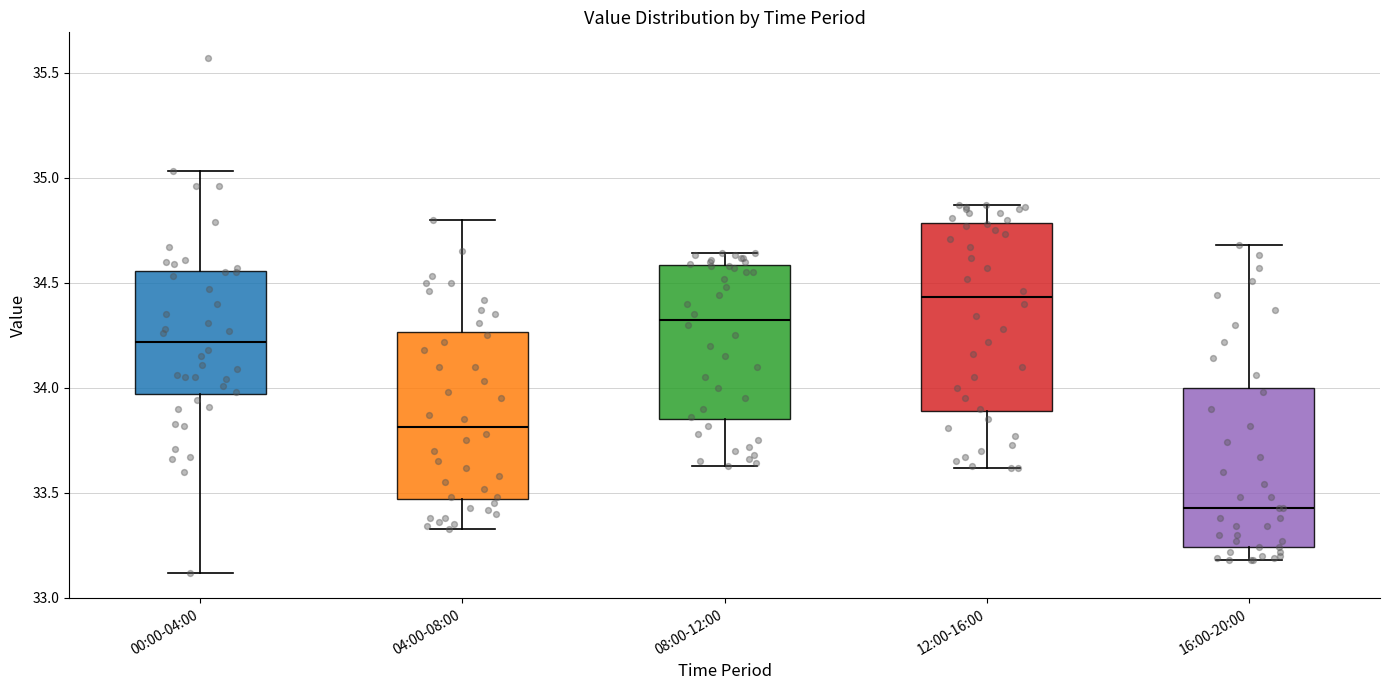

Where does the median line of the box for 12:00-16:00 sit on the y-axis? The values are not printed on the chart, so give them approximately, as read against the axis.

34.45